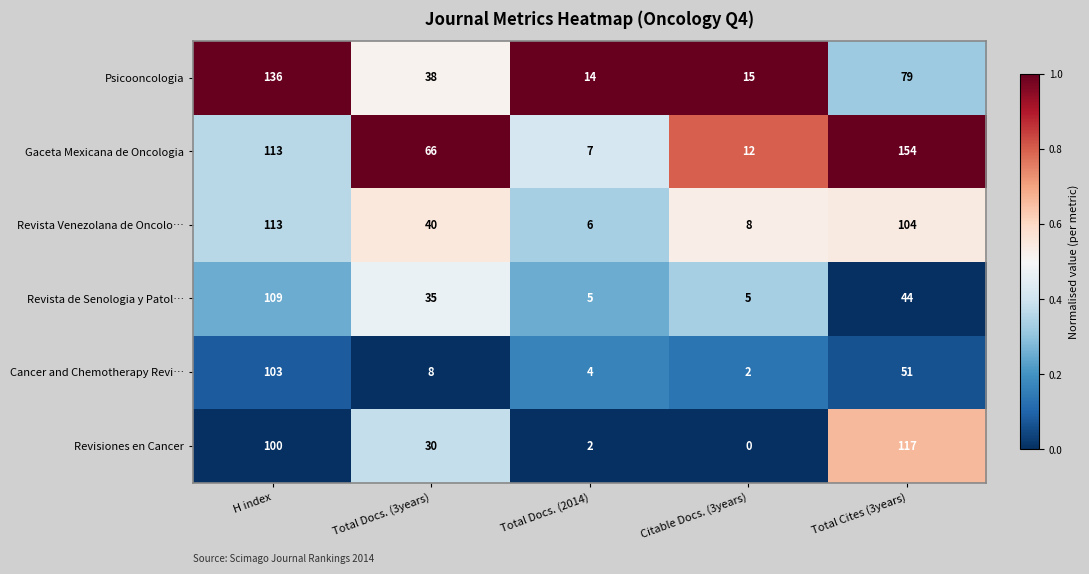

Where does the Cancer and Chemotherapy Revi… series first go above 8?

H index